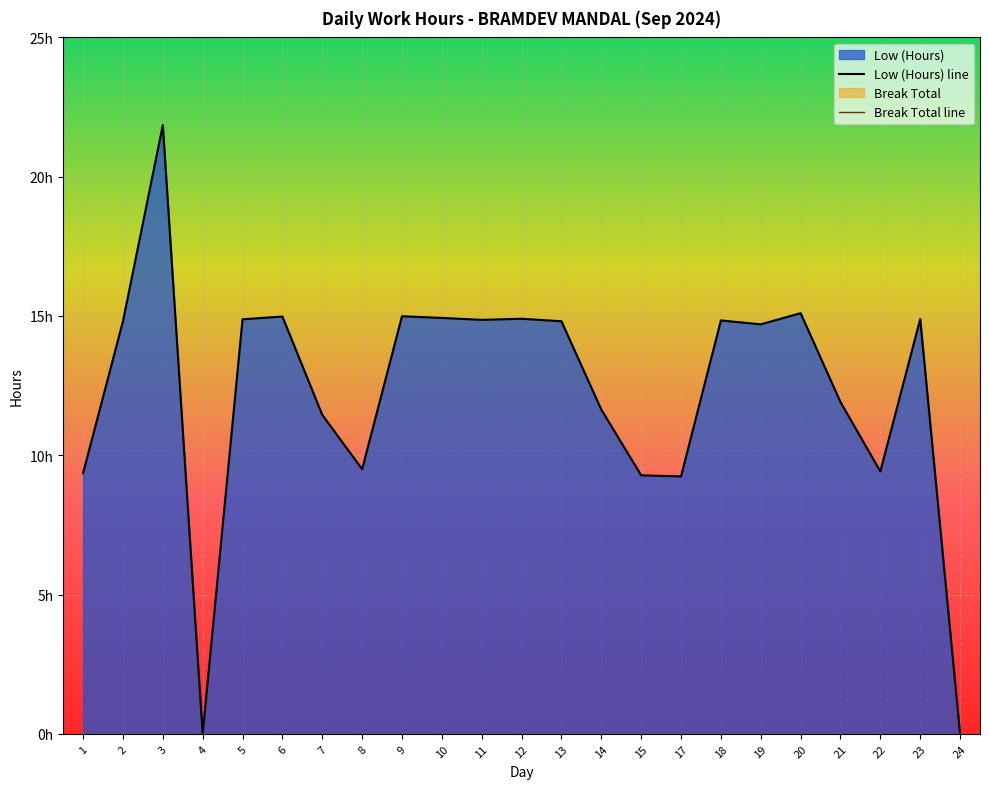

At which category does the chart reach its minimum across all series?

4